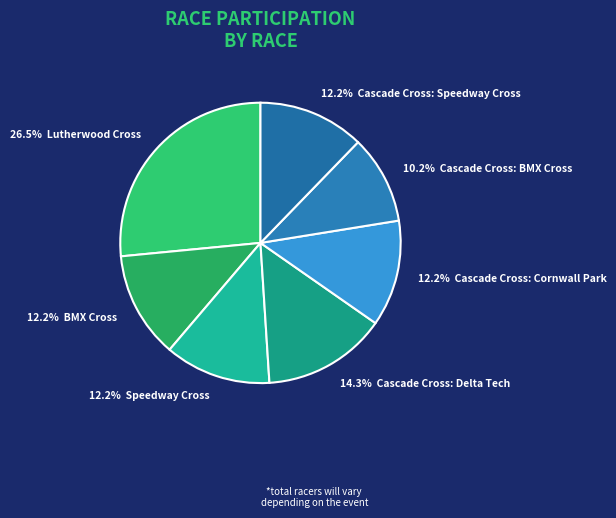

How many segments does this pie chart have?

7